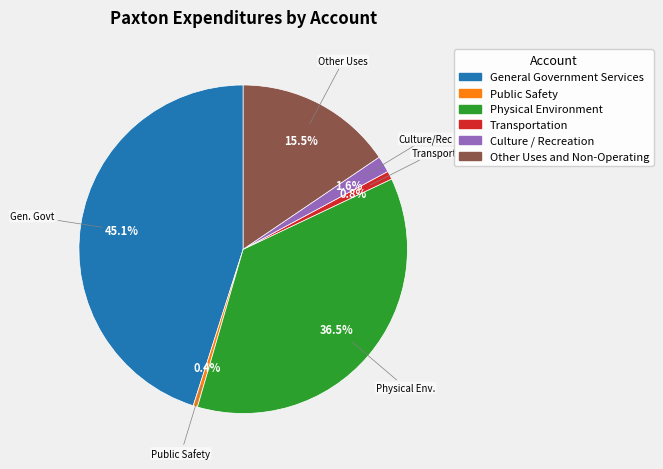

Which slice is the largest?

General Government Services